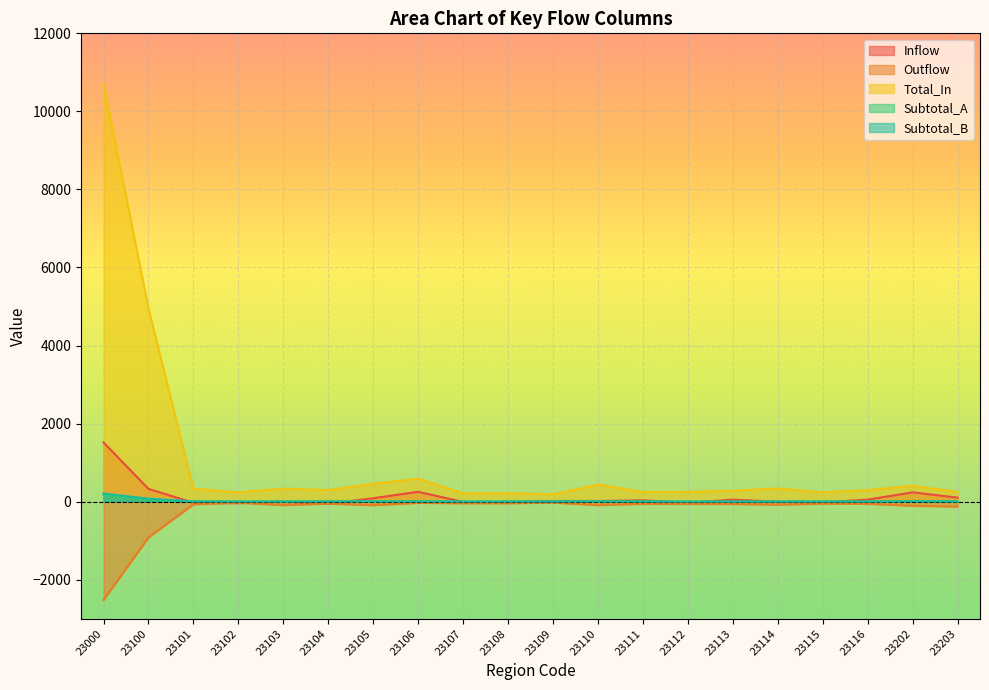

Is it true that Subtotal_B equals 8 at 23106?

True